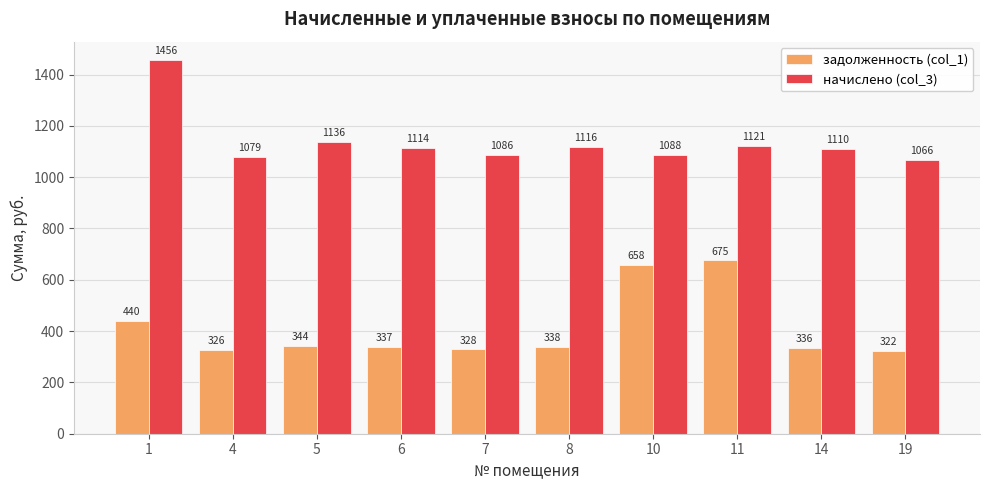

Which series has the largest total across all categories?

начислено (col_3)